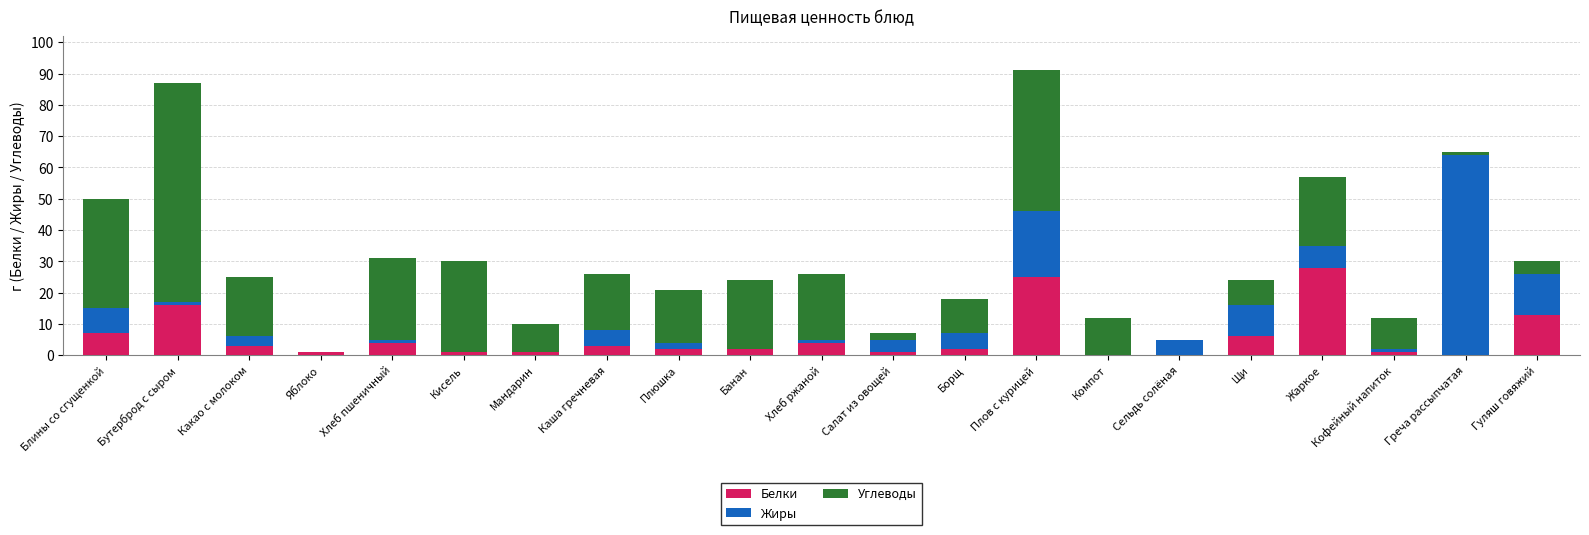

Count the number of data series in this chart.

3